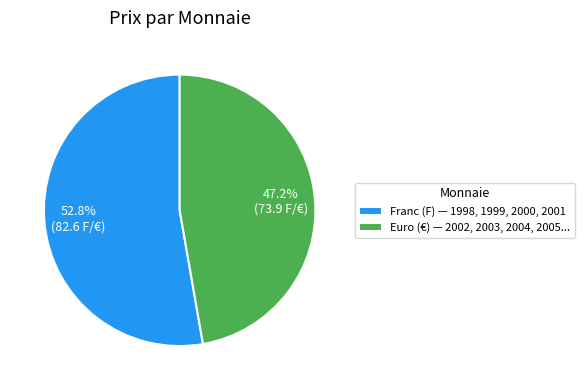

How many segments does this pie chart have?

2